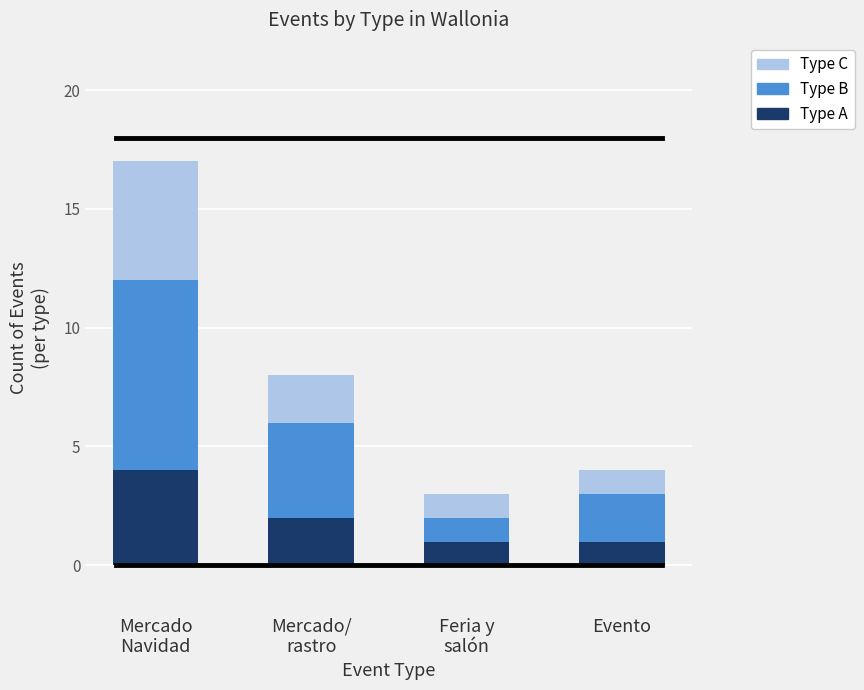

What is the highest value of the Type A series?

4